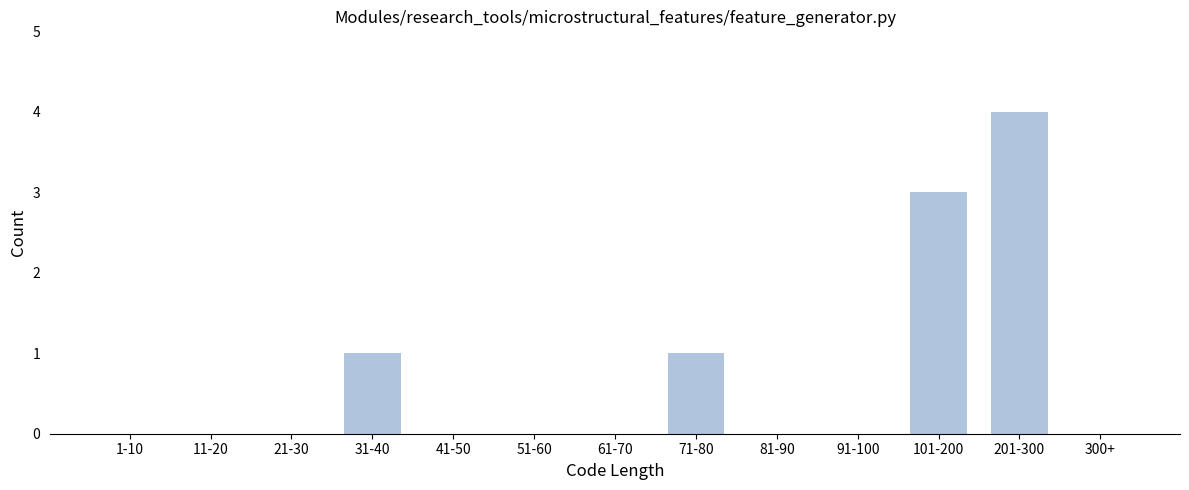

Reading right to left, extract all data points from this chart.

300+=0	201-300=4	101-200=3	91-100=0	81-90=0	71-80=1	61-70=0	51-60=0	41-50=0	31-40=1	21-30=0	11-20=0	1-10=0